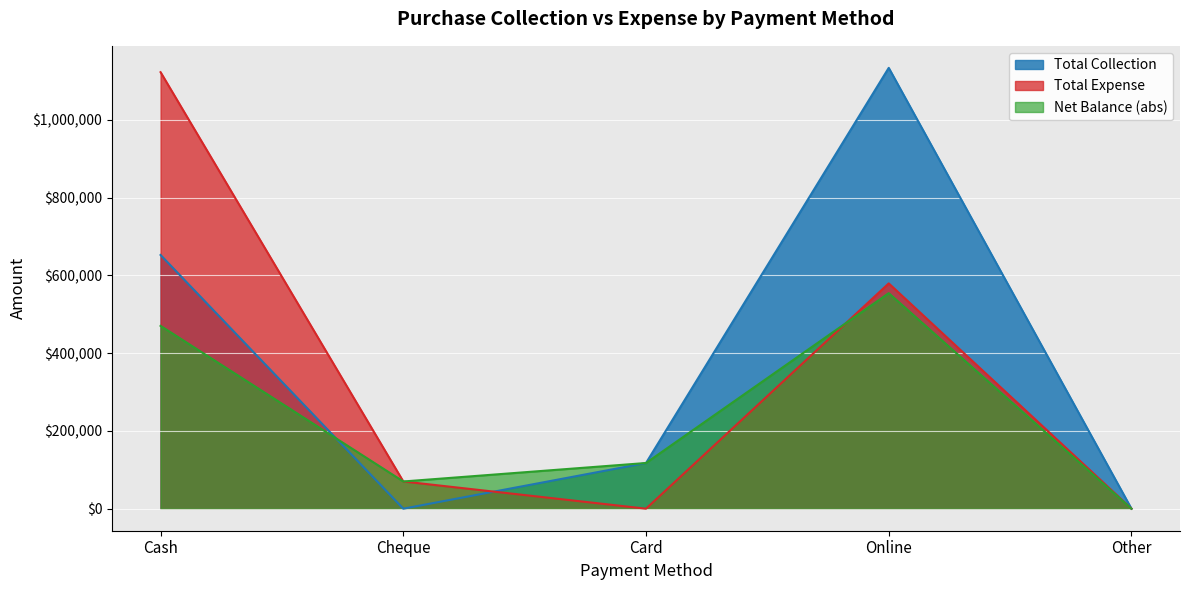

How many interior local peaks does the Total Expense series have?

1